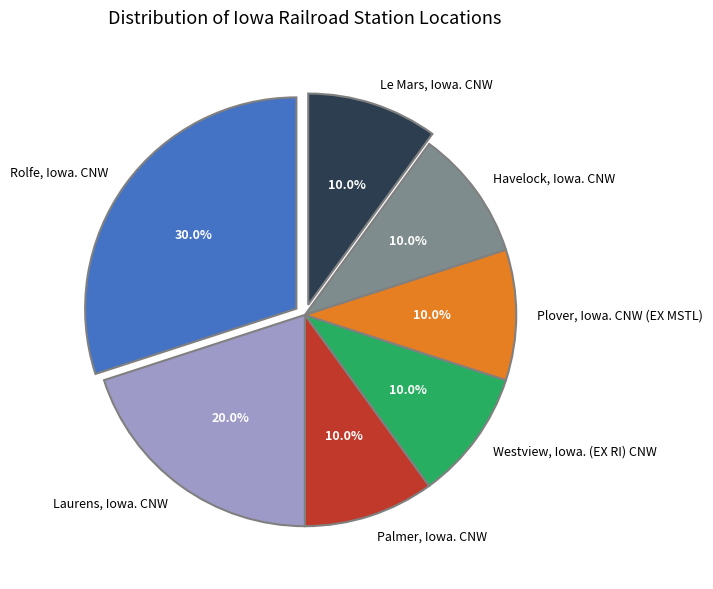

What is the ratio of the value at Palmer, Iowa. CNW to the value at Le Mars, Iowa. CNW?

1.0